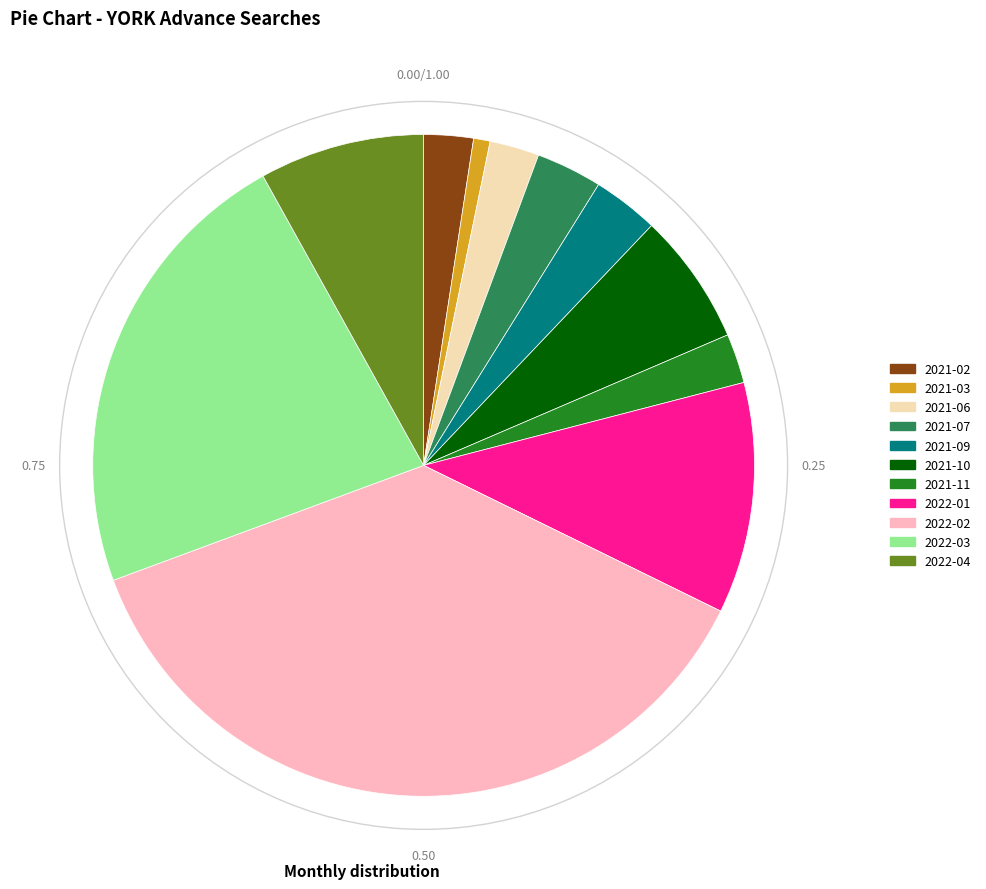

Which slice is the largest?

2022-02